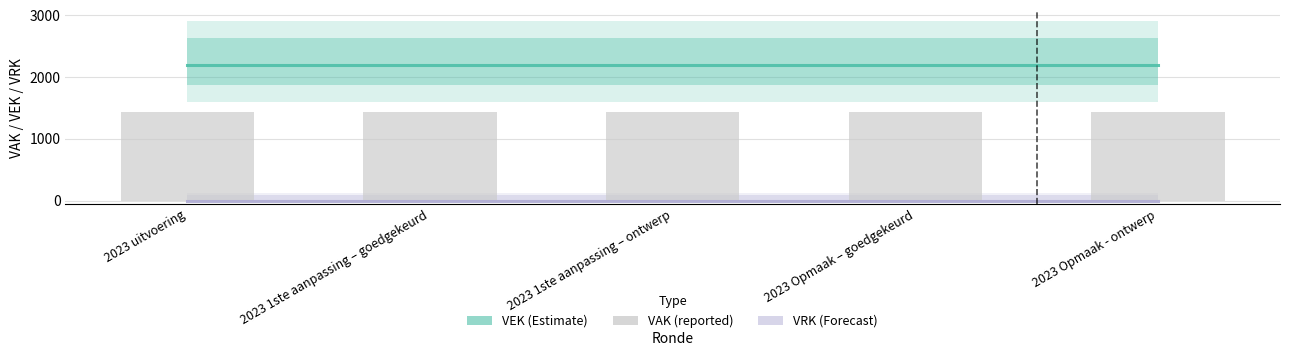

Rank the categories by VRK (Forecast) value from highest to lowest.

2023 uitvoering, 2023 1ste aanpassing – goedgekeurd, 2023 1ste aanpassing – ontwerp, 2023 Opmaak – goedgekeurd, 2023 Opmaak - ontwerp